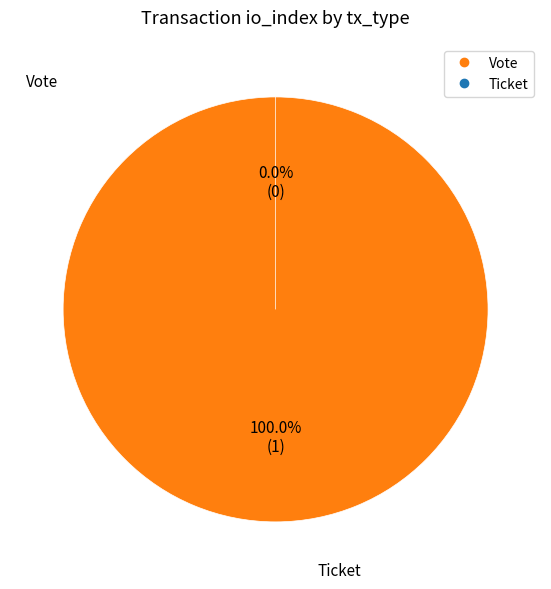

To the nearest percent, what is the combined percentage of Ticket (io_index=0) and Vote (io_index=1)?

100%